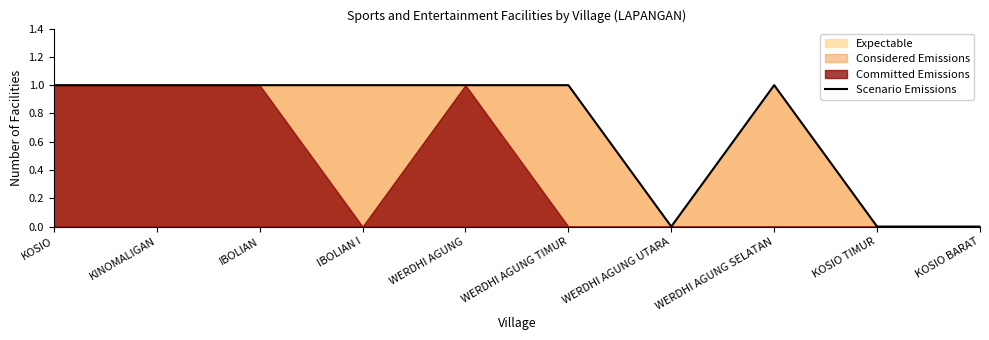

What is the average value?

1